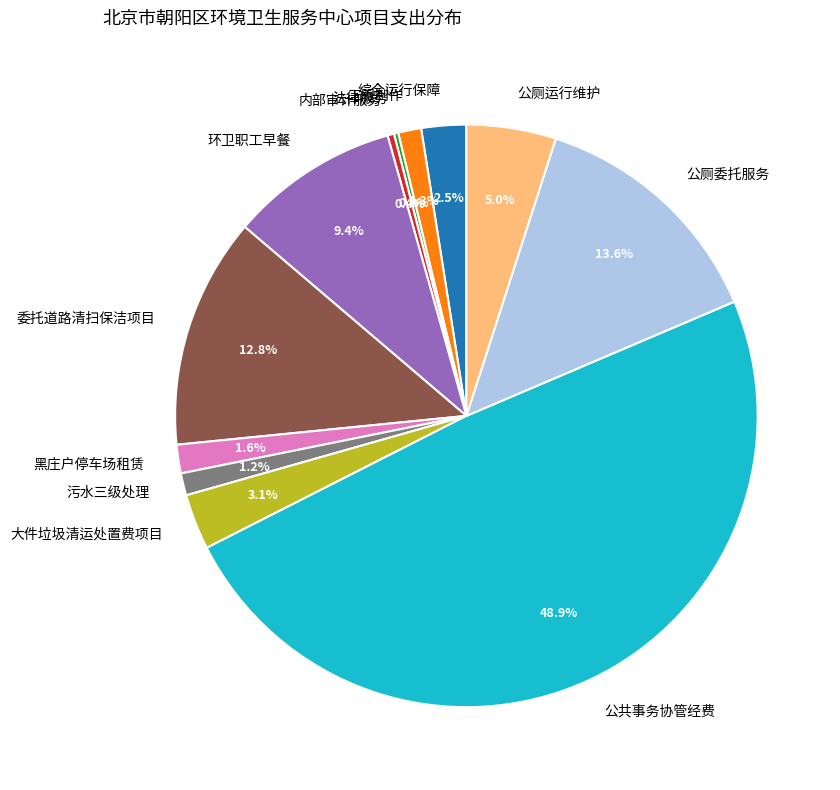

Does 公厕运行维护 account for over 50% of the chart?

No